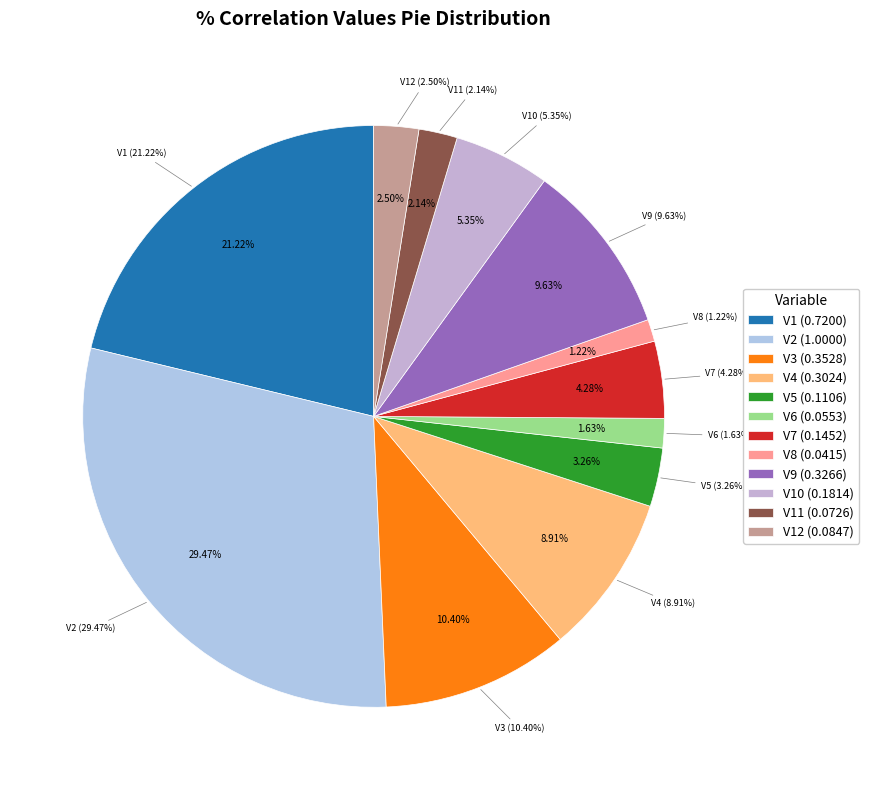

Rank the categories by value from highest to lowest.

V2, V1, V3, V9, V4, V10, V7, V5, V12, V11, V6, V8